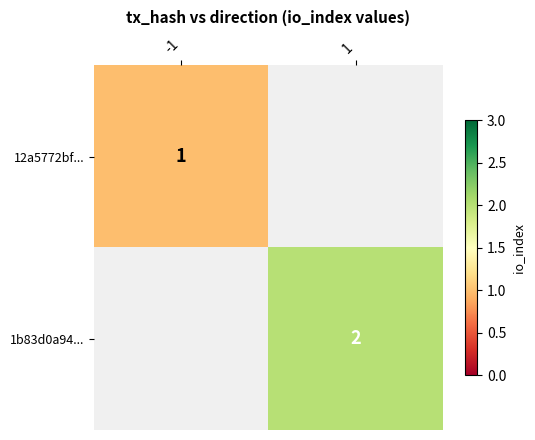

How many categories are shown in the chart?

2